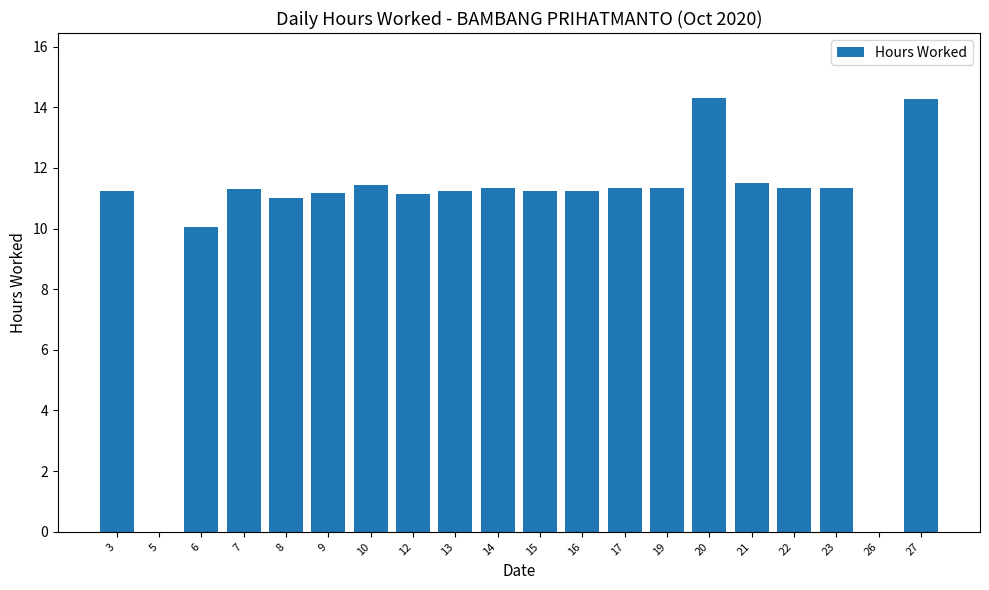

Count the number of data series in this chart.

1